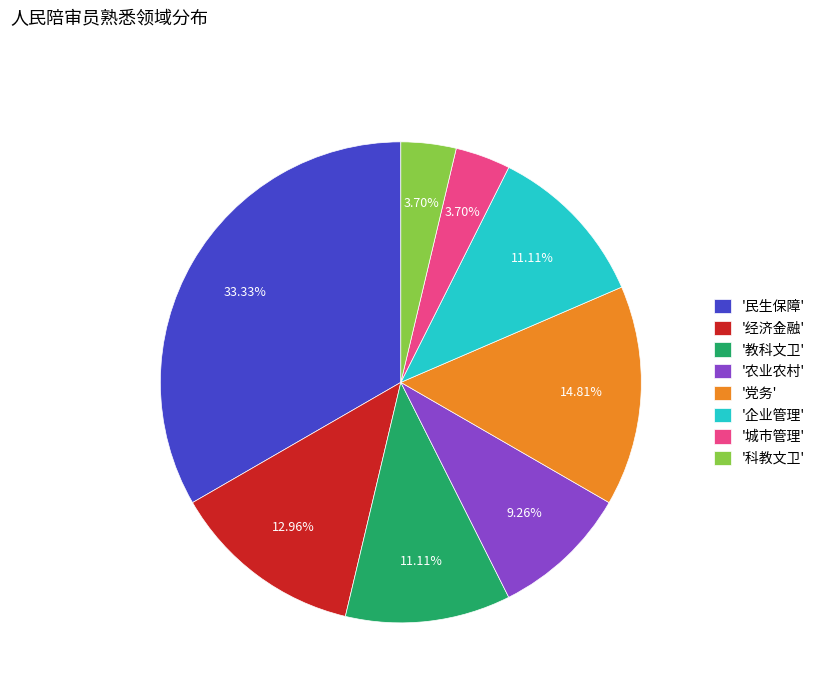

What is the largest slice in the pie chart?

'民生保障'